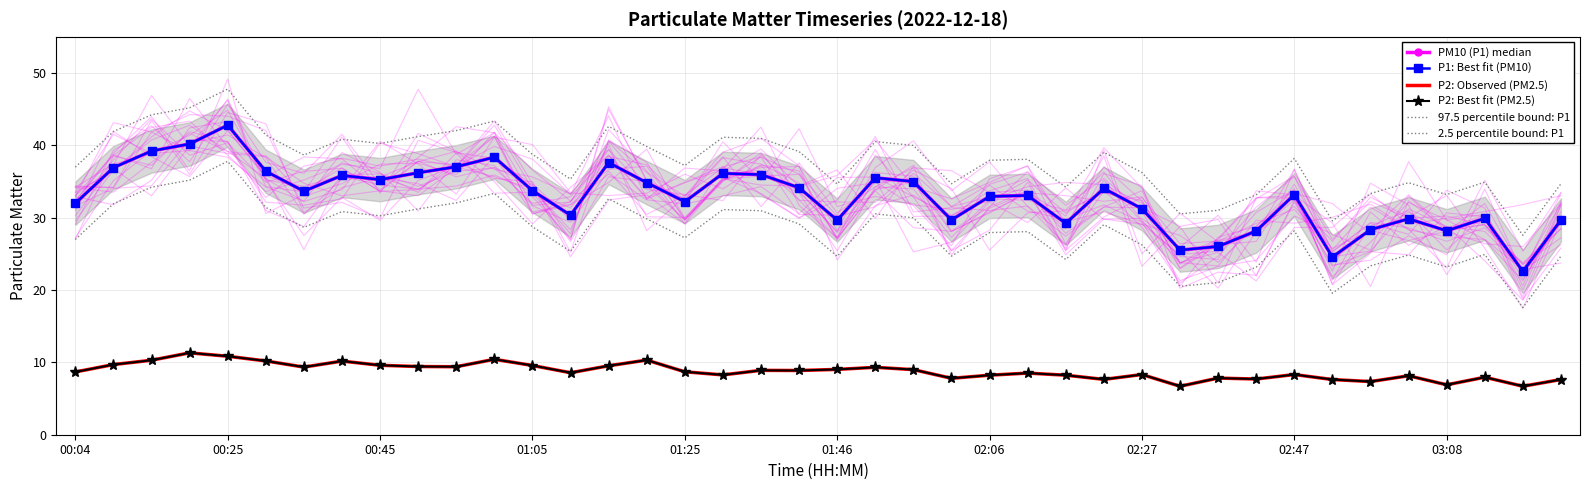

What is the difference between the maximum and minimum values in the 2.5 percentile bound: P1 series?

20.2